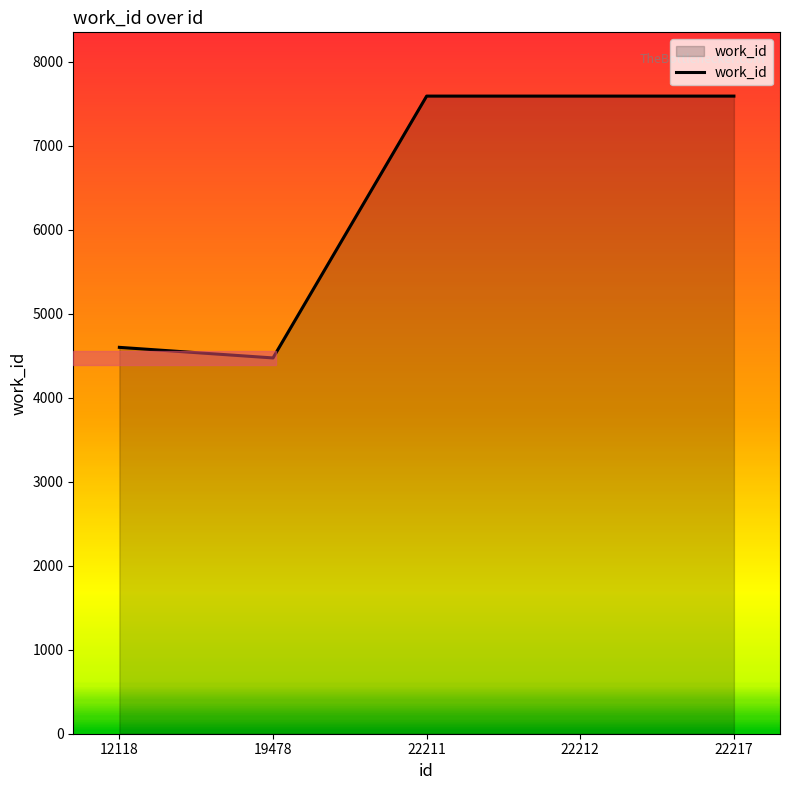

Does the chart have visible grid lines?

No